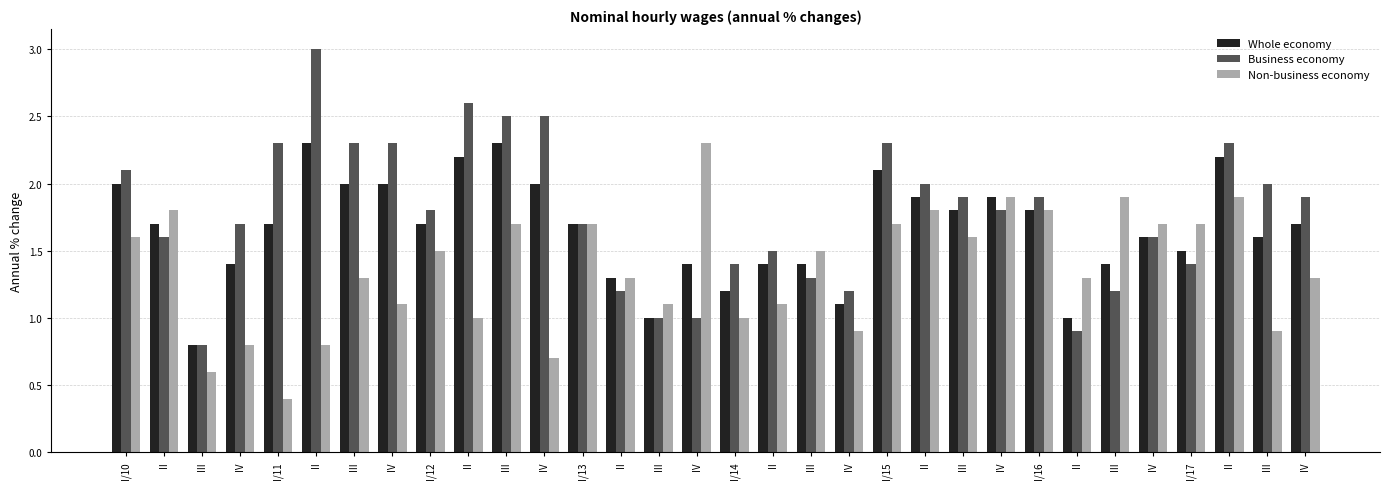

At which category is the sum across all series the highest?

III